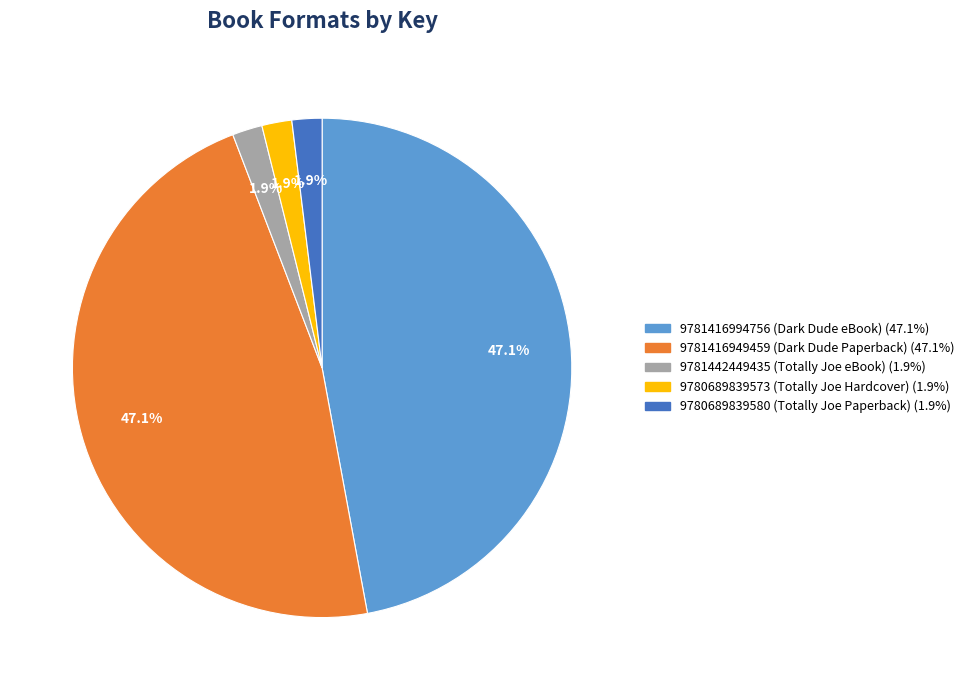

To the nearest percent, what is the difference between the largest and smallest slice percentages?

45%